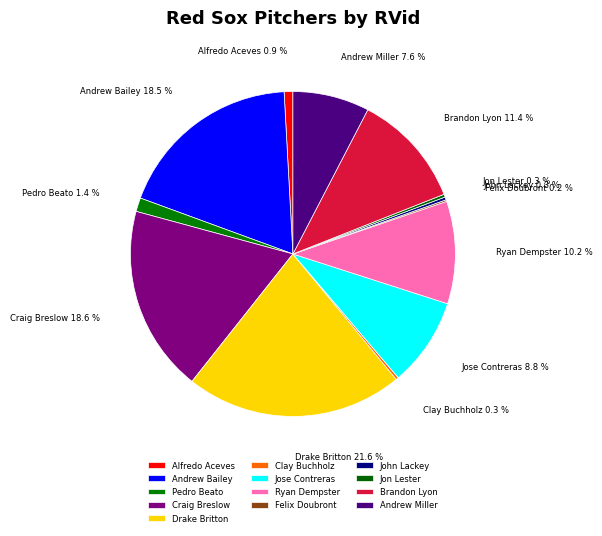

True or false: Pedro Beato accounts for 1% of the total.

True